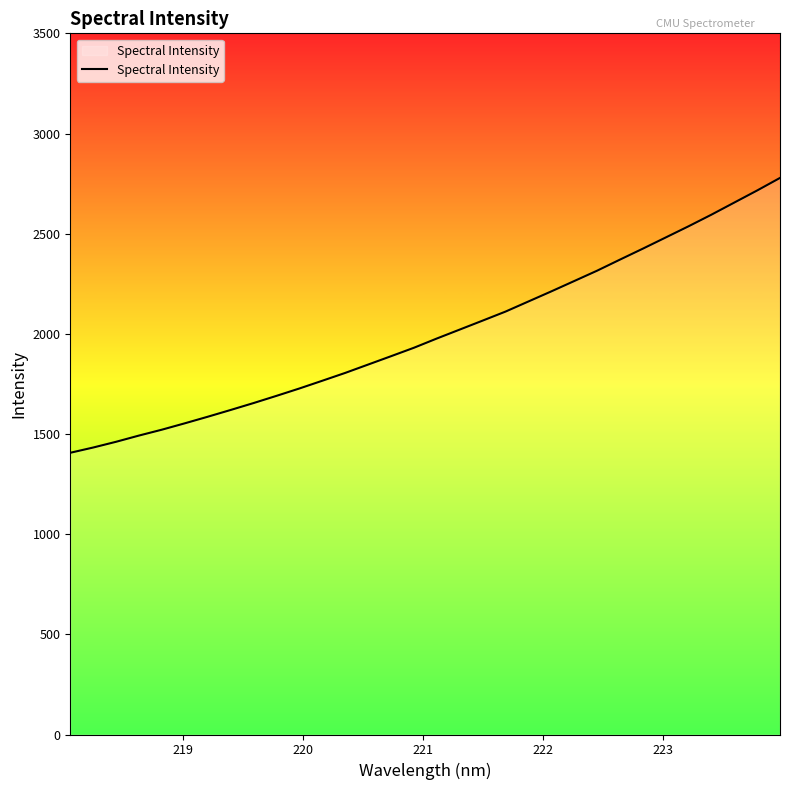

What is the difference between the maximum and minimum values?

1372.0